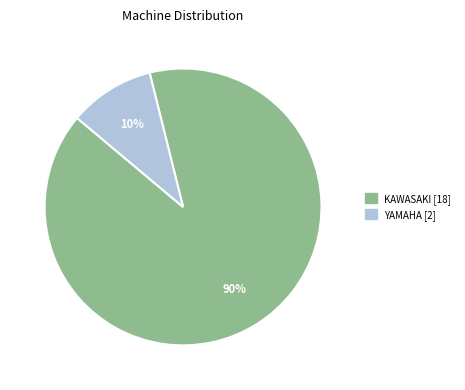

Is it true that KAWASAKI is 90% of the pie?

True